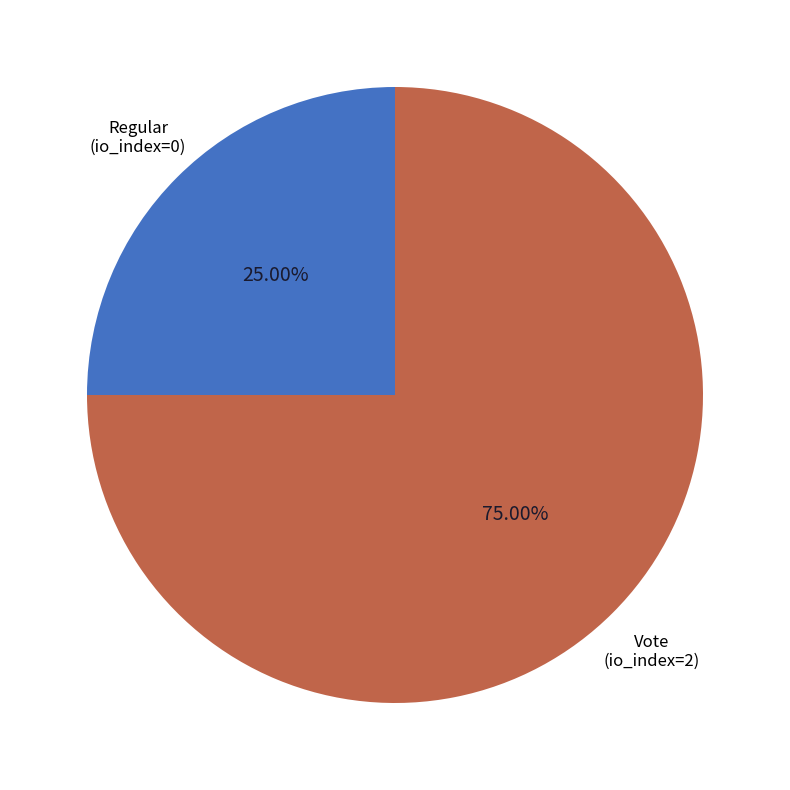

To the nearest percent, what is the combined percentage of Vote (io_index=2) and Regular (io_index=0)?

100%